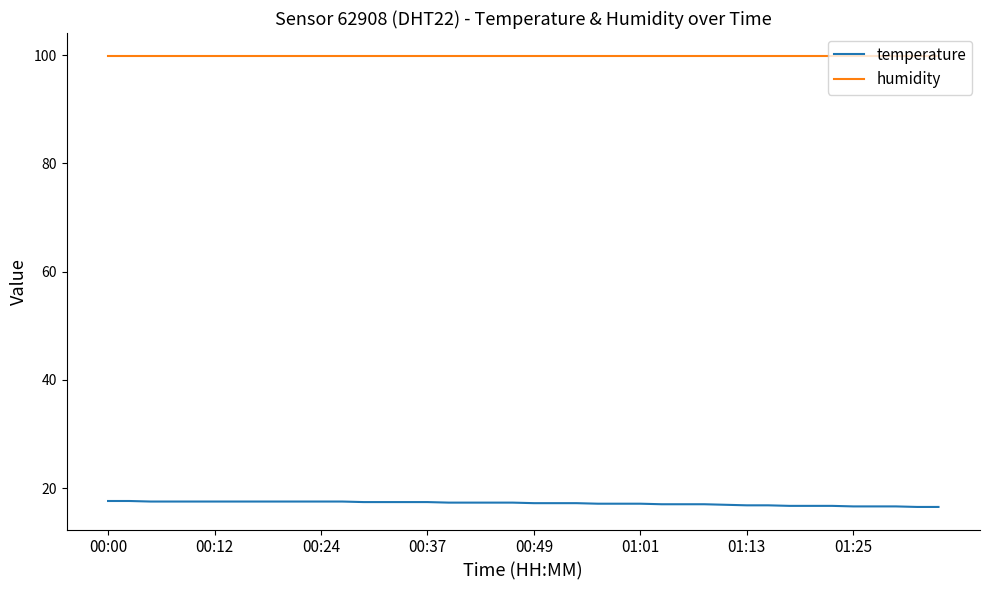

At how many categories does at least one series exceed 26?

40